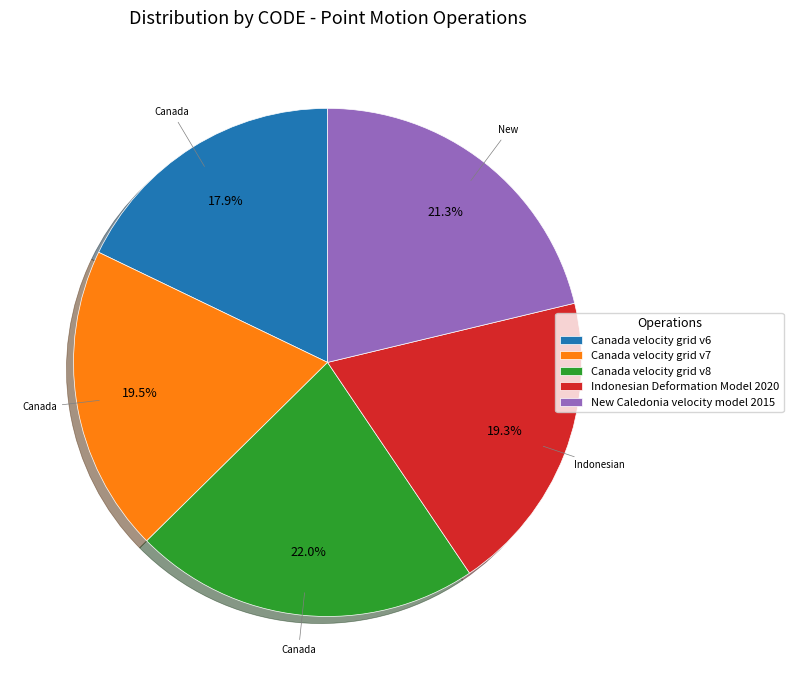

What percentage do New Caledonia velocity model 2015 and Canada velocity grid v7 together represent?

40.8%